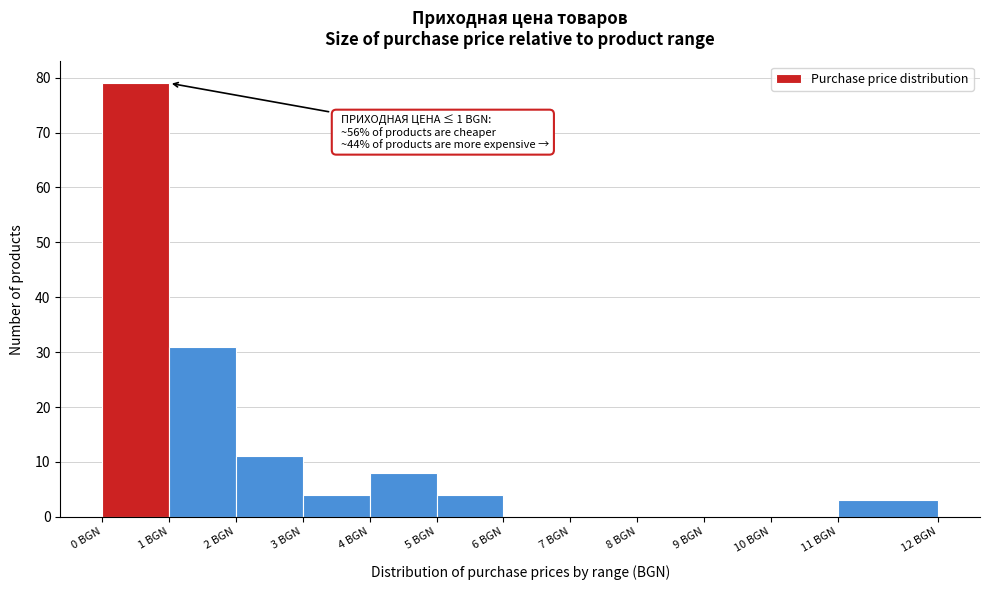

Reading right to left, transcribe all the data shown in this chart.

11 BGN=3	10 BGN=0	9 BGN=0	8 BGN=0	7 BGN=0	6 BGN=0	5 BGN=4	4 BGN=8	3 BGN=4	2 BGN=11	1 BGN=31	0 BGN=79